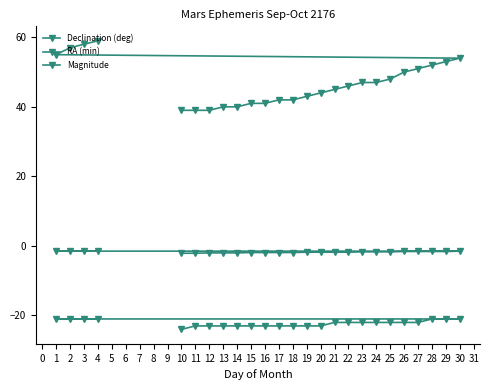

What is the maximum value for Declination (deg)?

-21.0